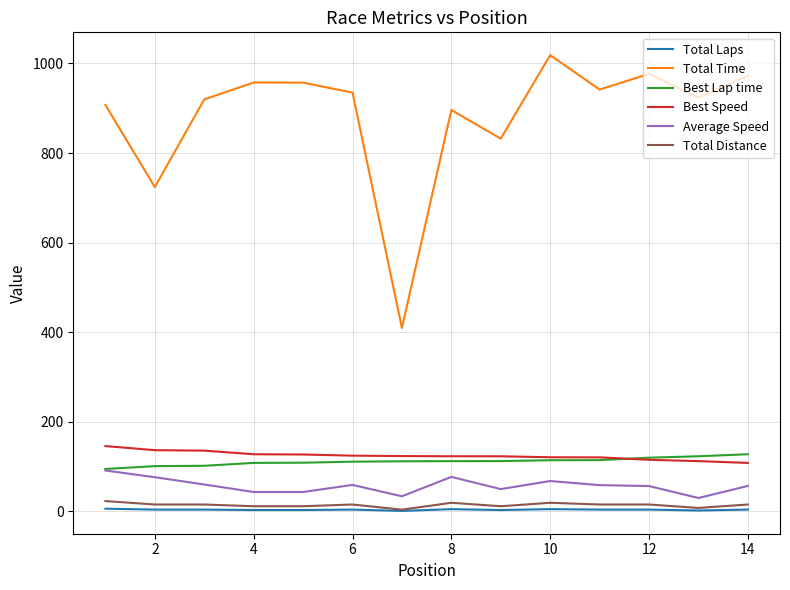

What is the maximum value for Total Time?

1018.7